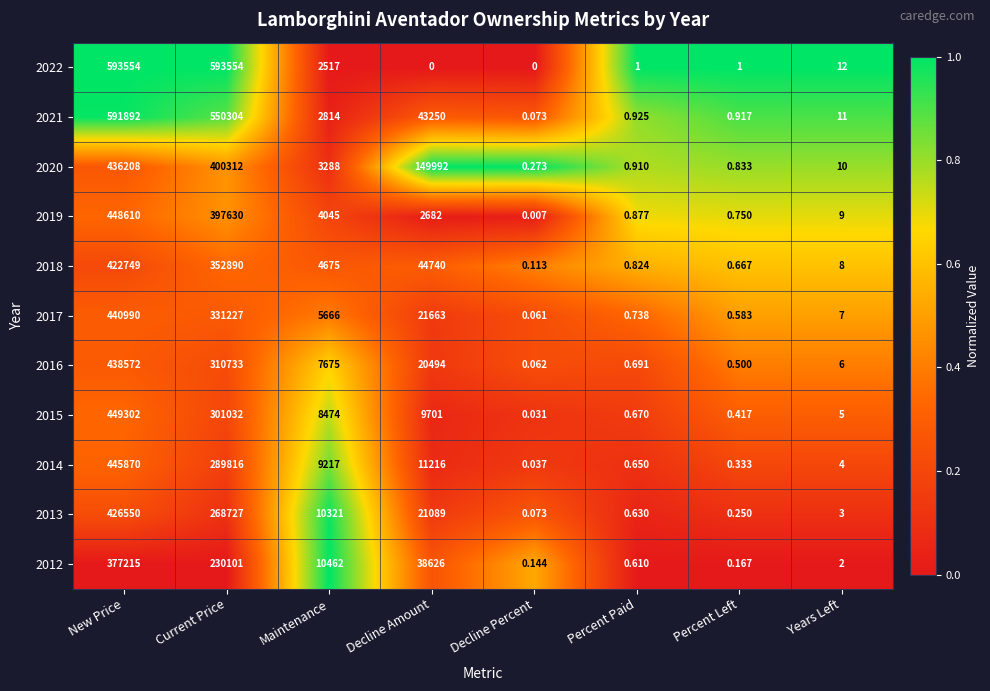

Which series changed the most between Percent Paid and Years Left?

2022